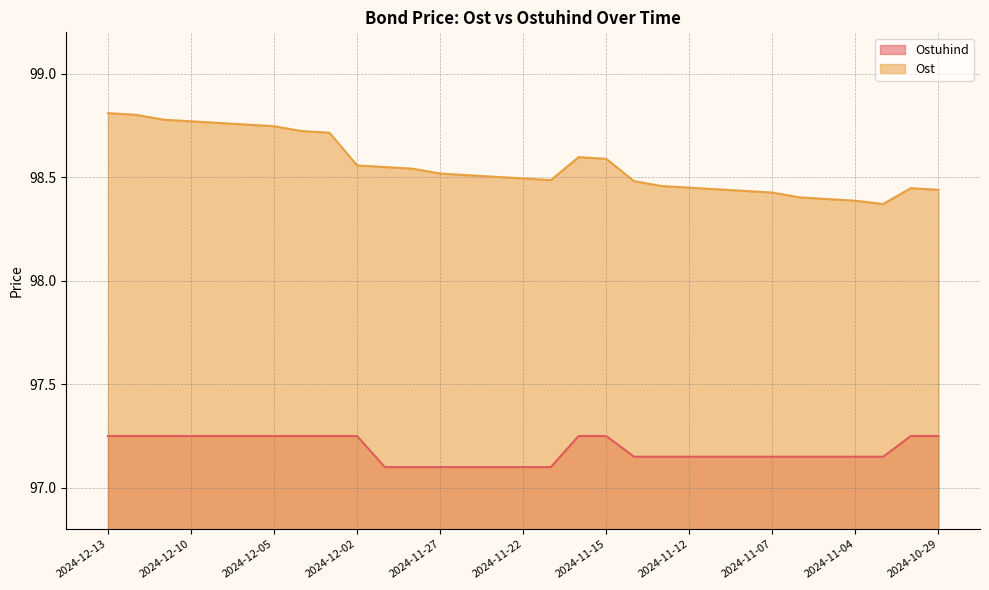

What is the smallest value displayed?

97.1